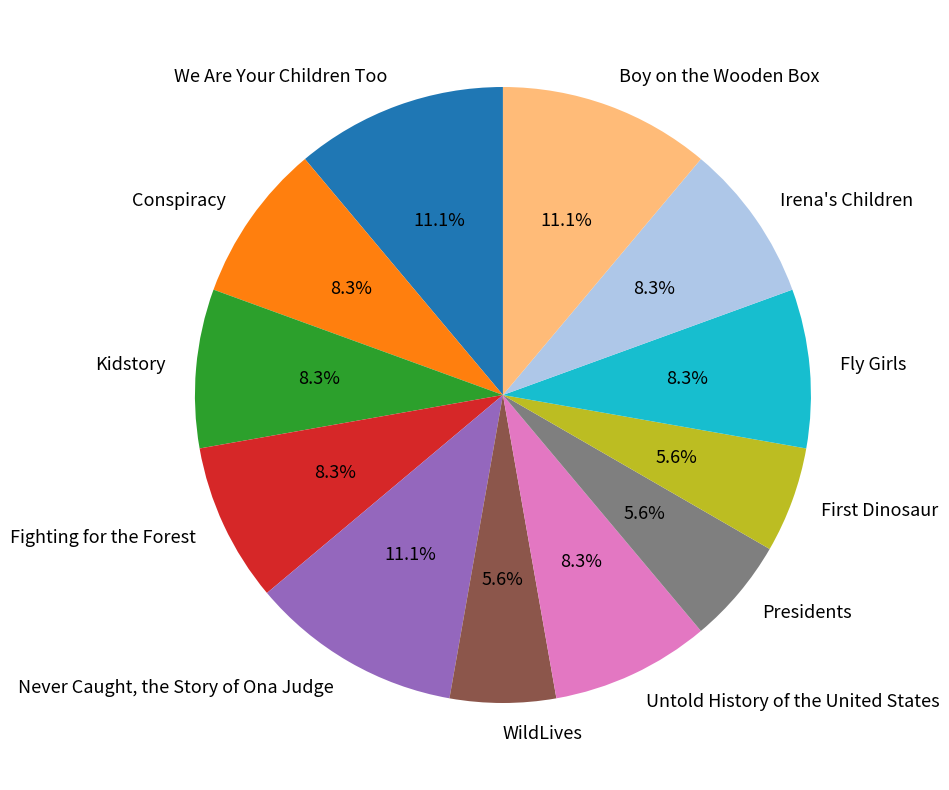

What is the ratio of the value at Fly Girls to the value at Presidents?

1.5